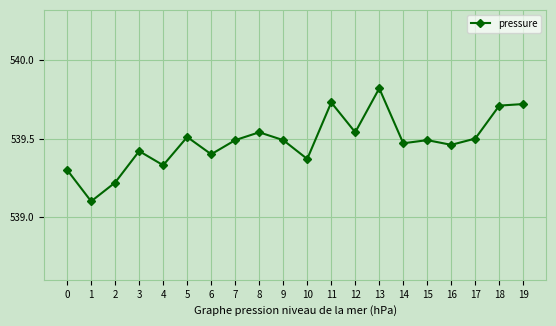

What is the change in value from 4 to 18?

+0.4